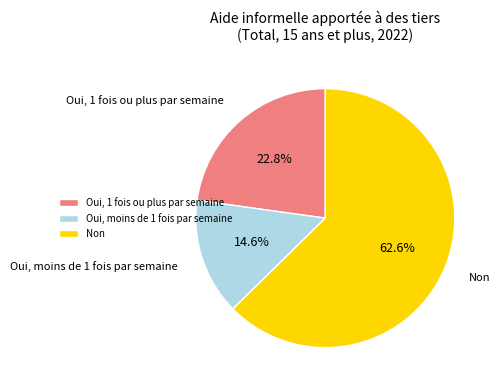

To the nearest percent, what portion does Oui, moins de 1 fois par semaine represent?

15%